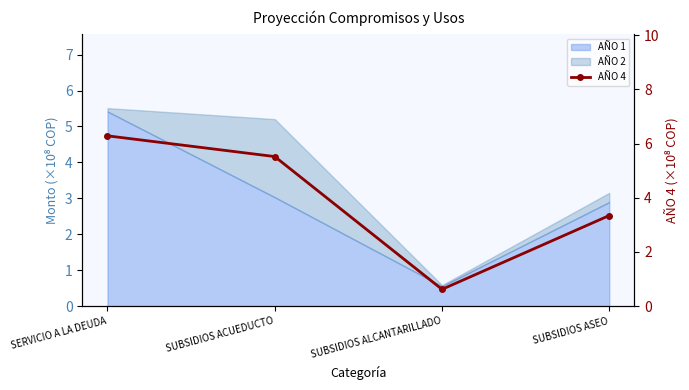

The chart shows a value of 5.5 at SUBSIDIOS ACUEDUCTO. True or false?

True